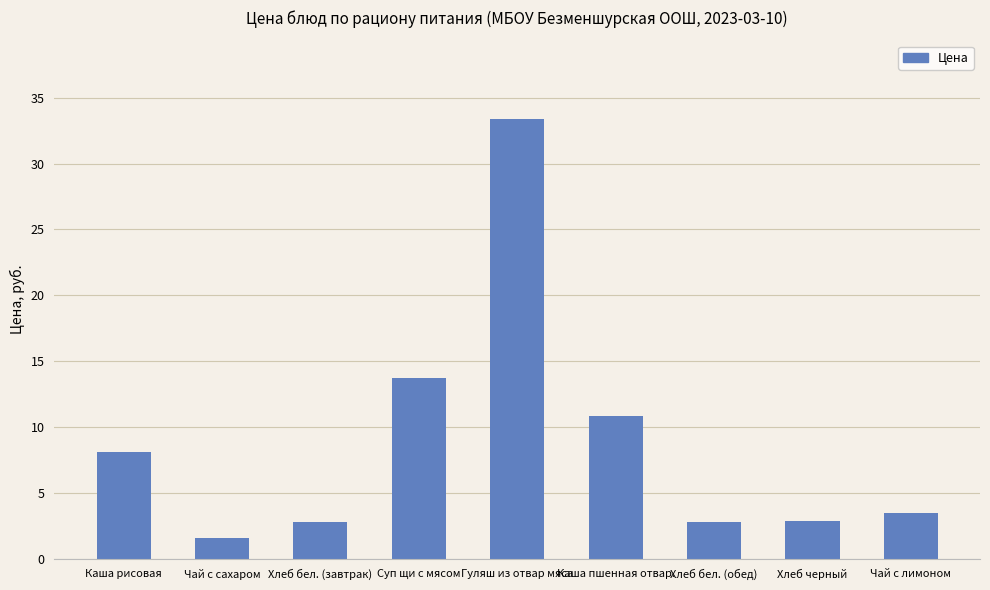

What is the average value?

8.8